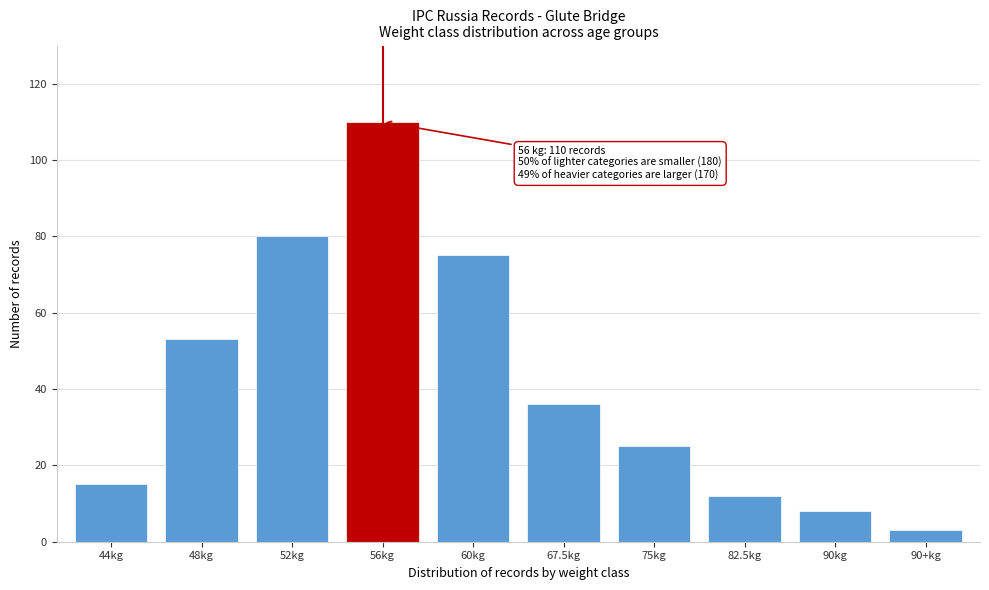

Reading left to right, transcribe all the data shown in this chart.

15	53	80	110	75	36	25	12	8	3